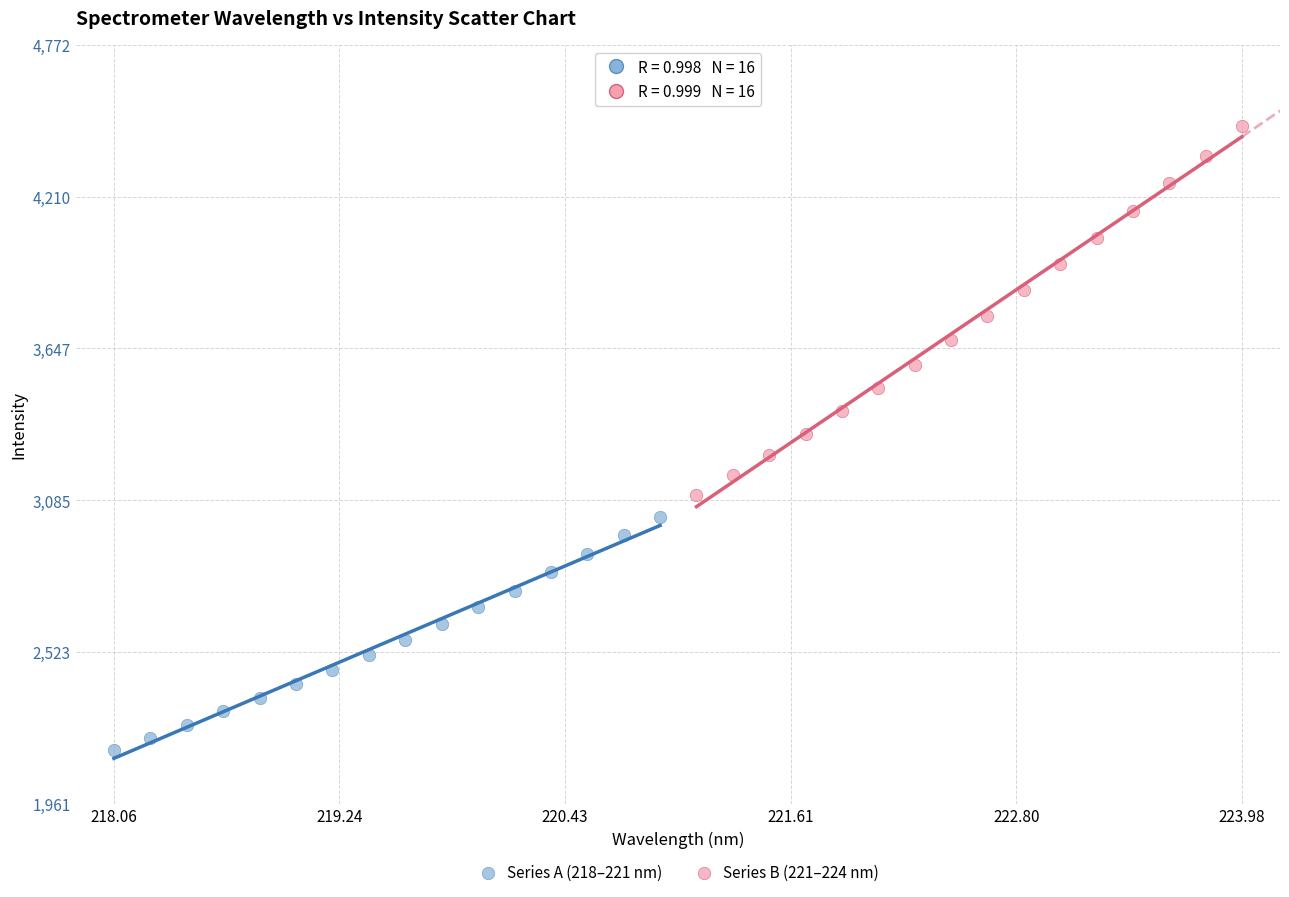

Which series reaches the maximum Y coordinate?

Series B (221–224 nm)